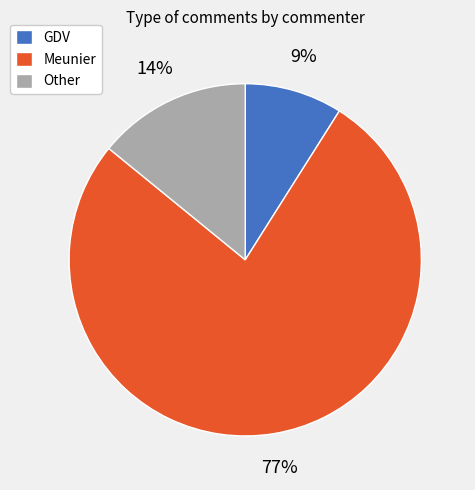

To the nearest percent, what is the difference between the Other and Meunier slice percentages?

63%